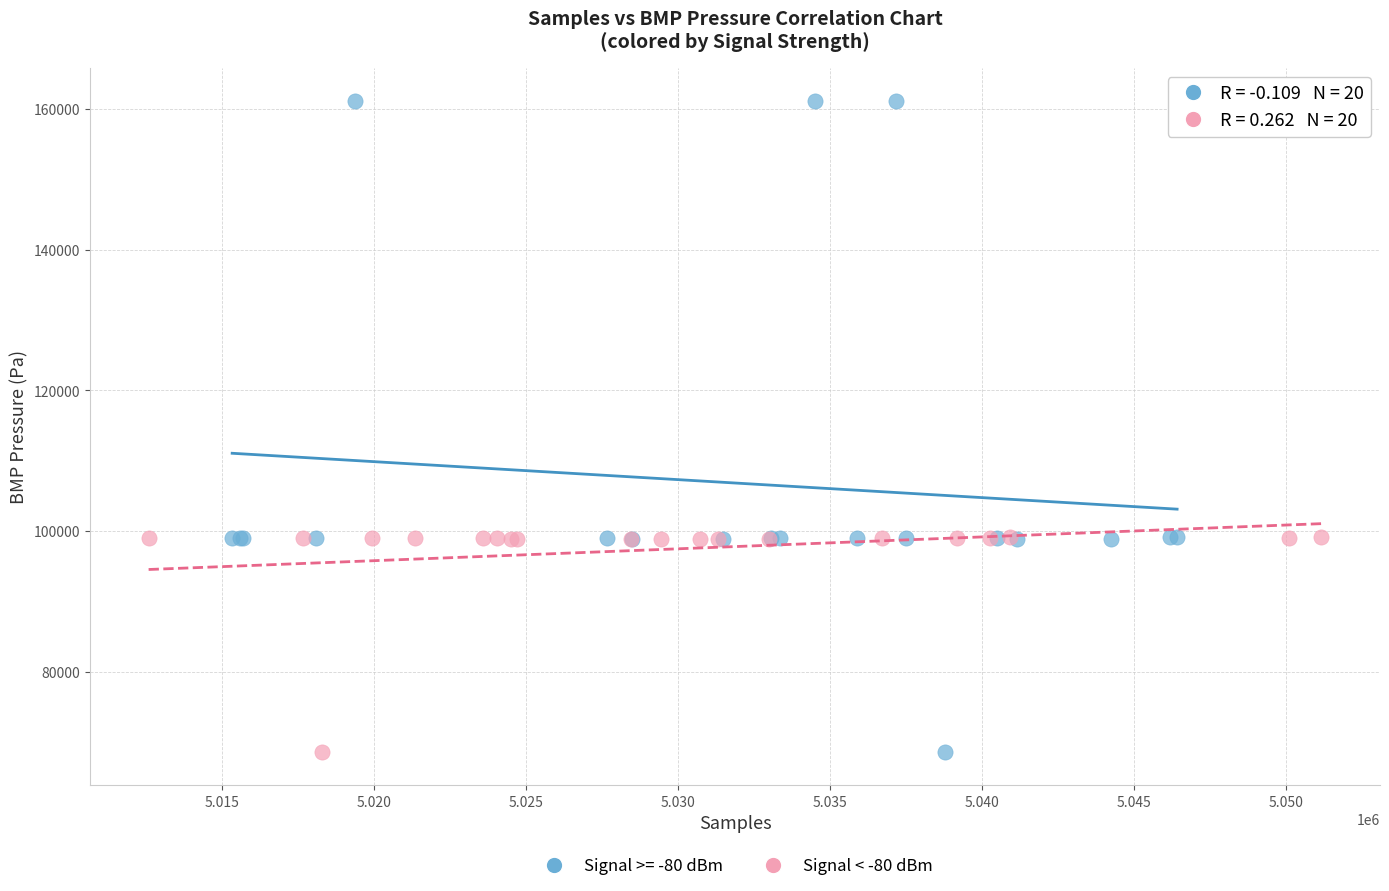

Which series reaches the maximum Y coordinate?

Signal >= -80 dBm